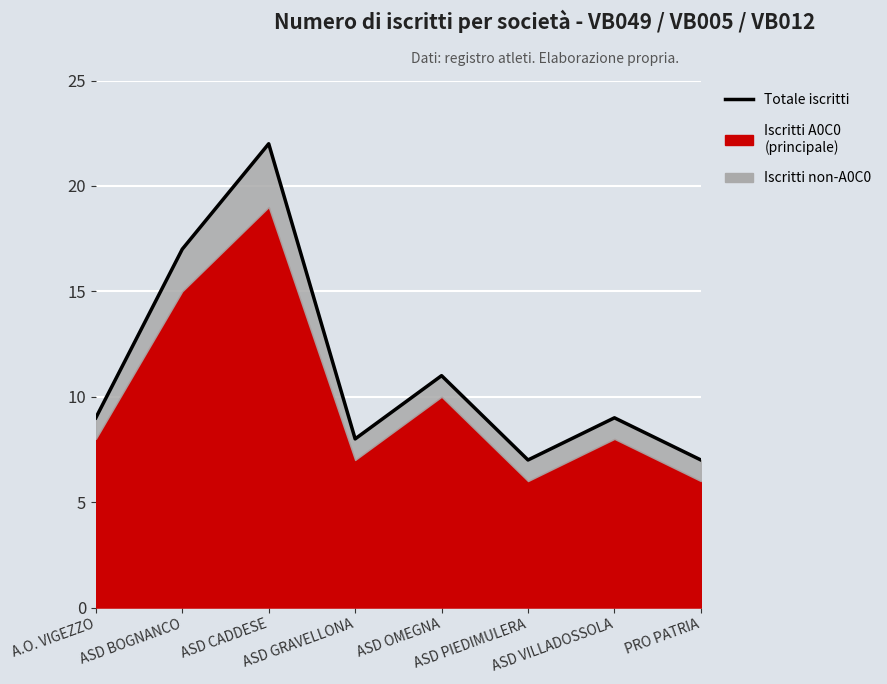

What position from the left is ASD PIEDIMULERA?

6